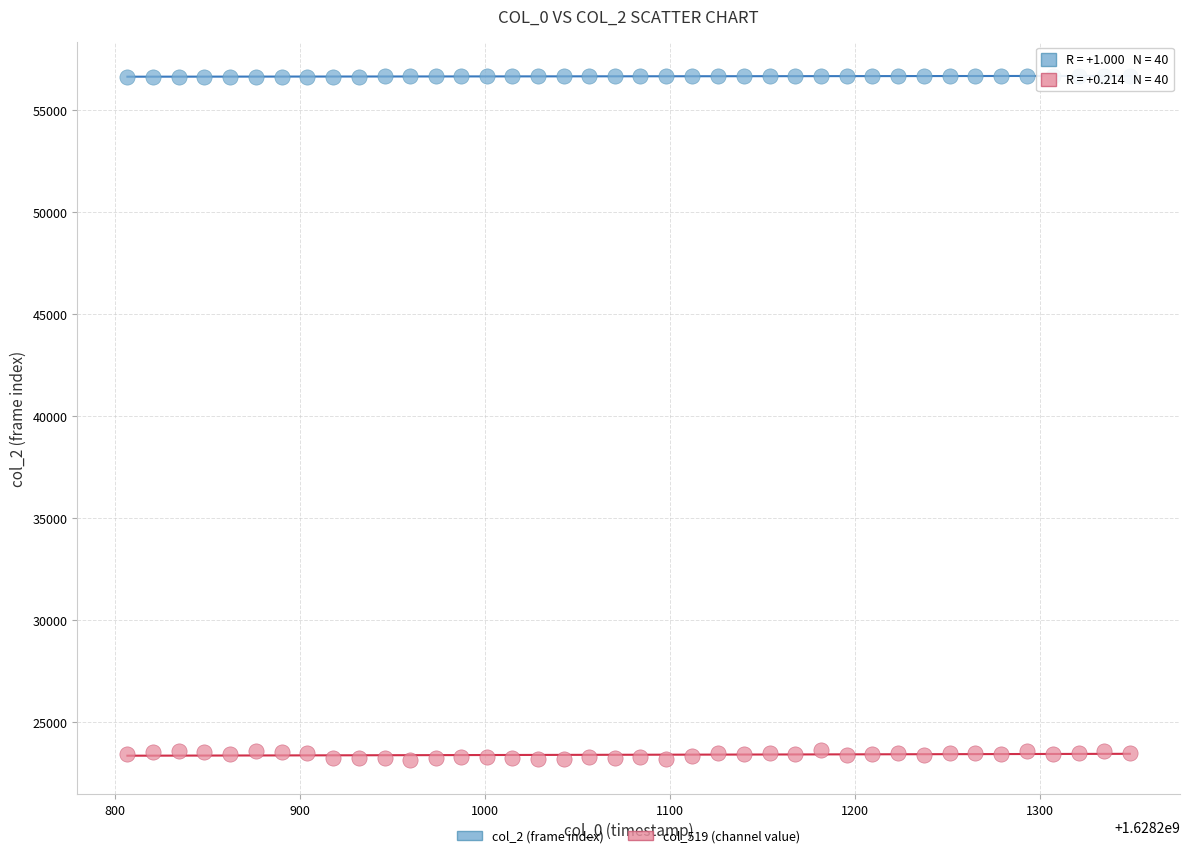

Which series reaches the maximum Y coordinate?

col_2 (frame index)